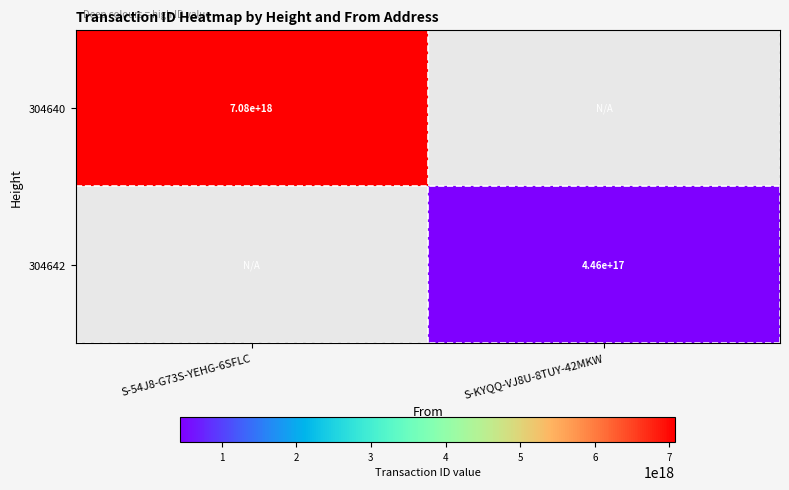

Which series has the widest spread of values?

304640